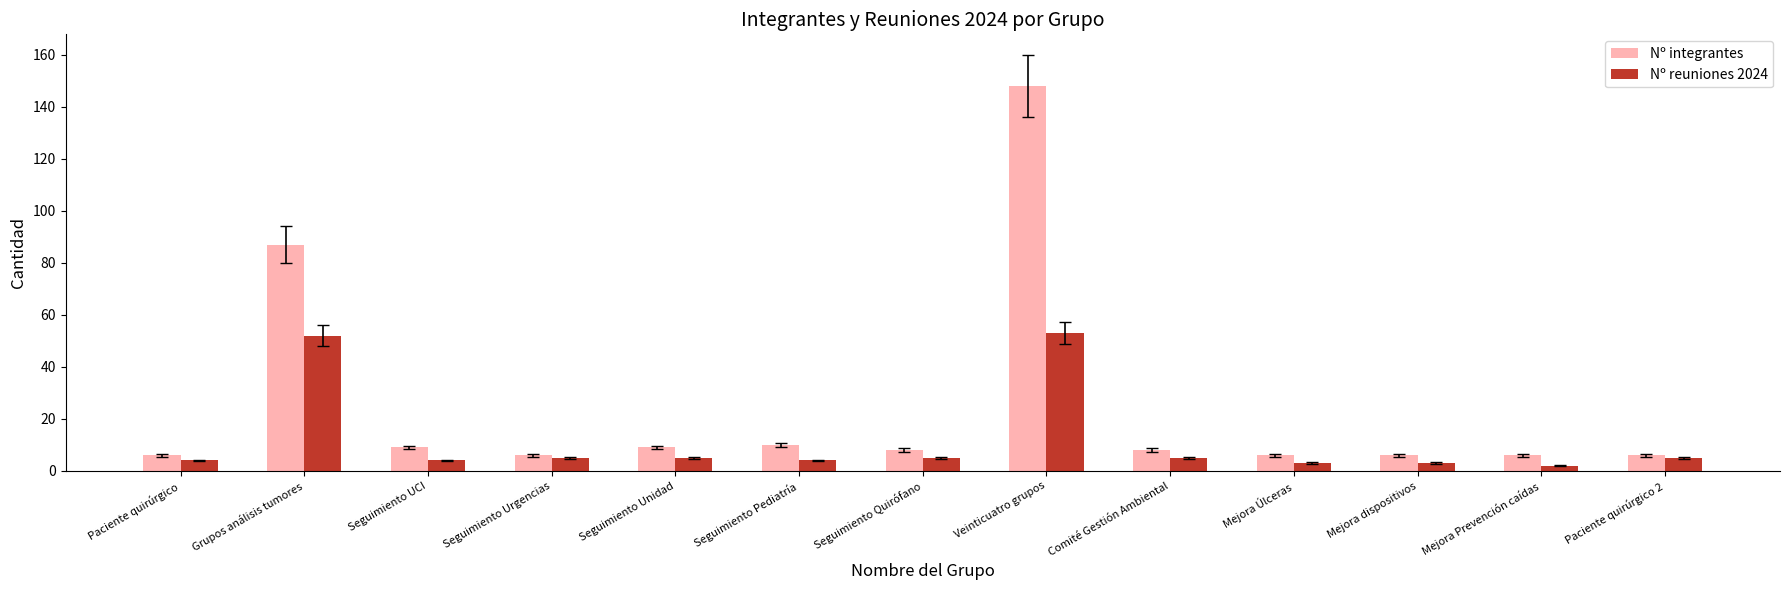

What is the difference between the highest and lowest values at Mejora Prevención caídas?

4